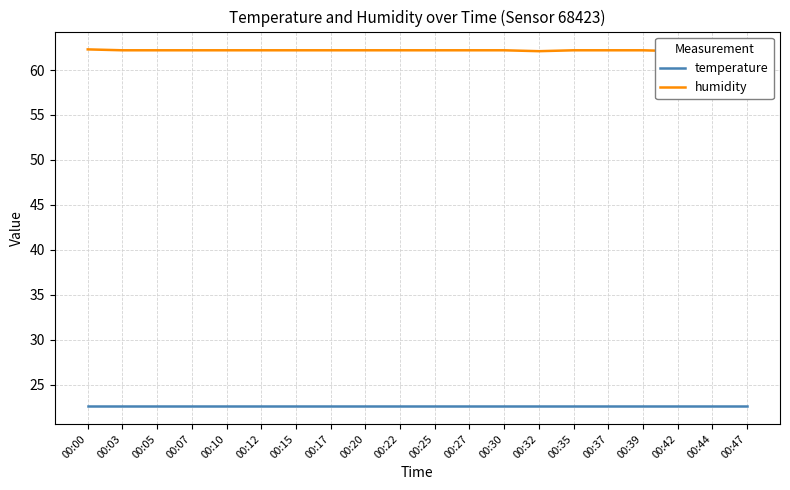

True or false: temperature has a value of 15.3 at 00:20.

False